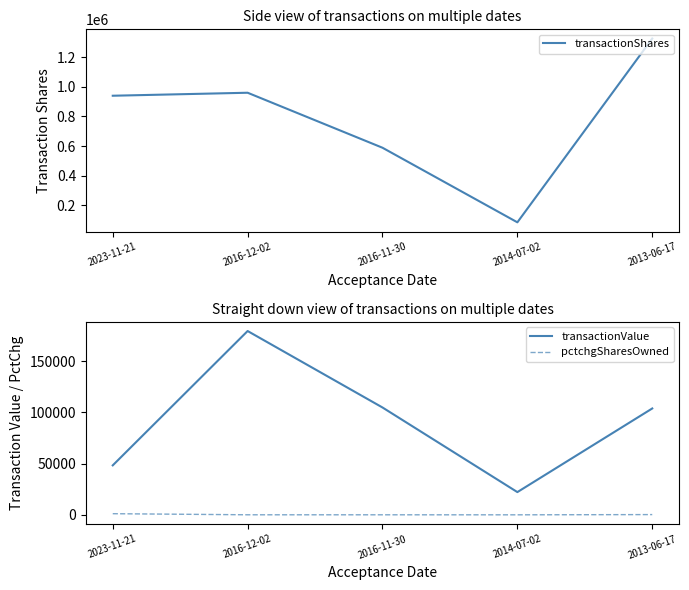

True or false: transactionShares has a value of 1455033 at 2023-11-21.

False